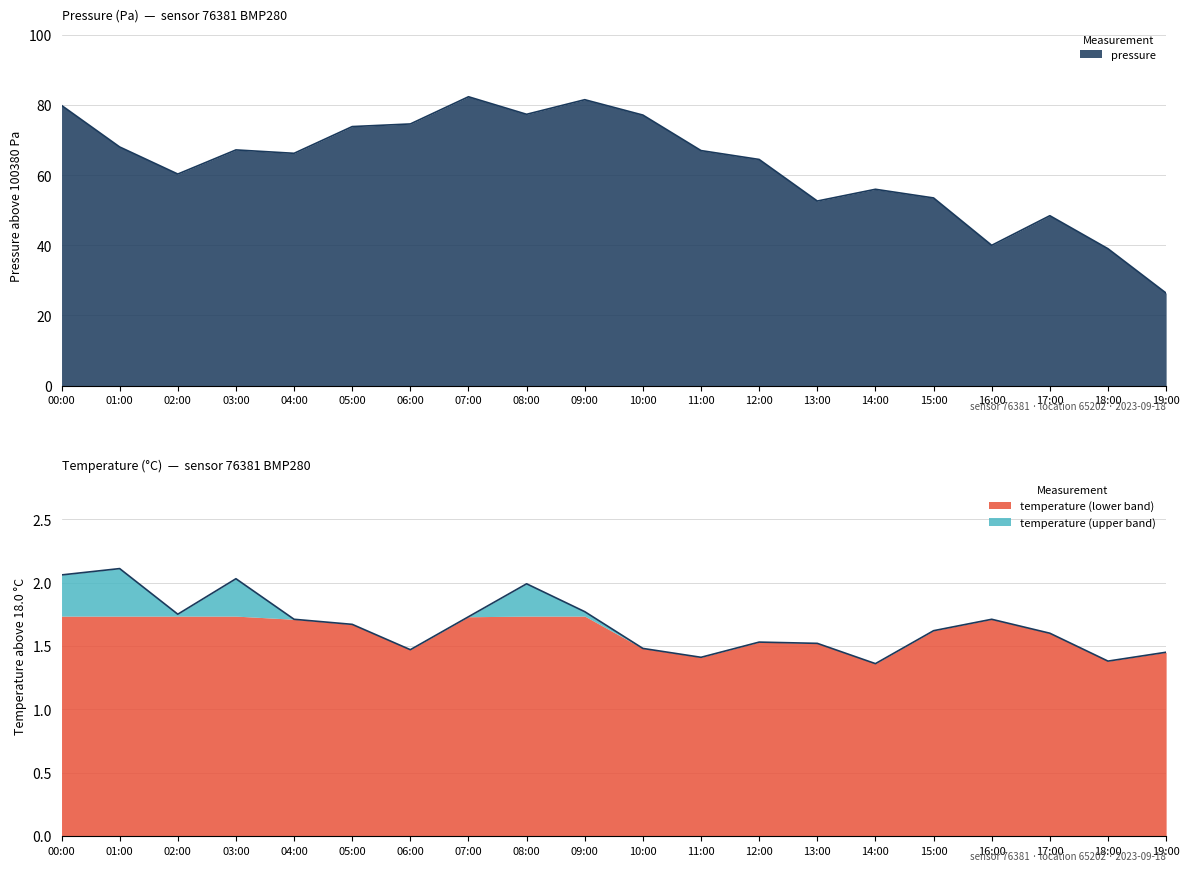

Is it true that pressure equals 96.3 at 02:00?

False